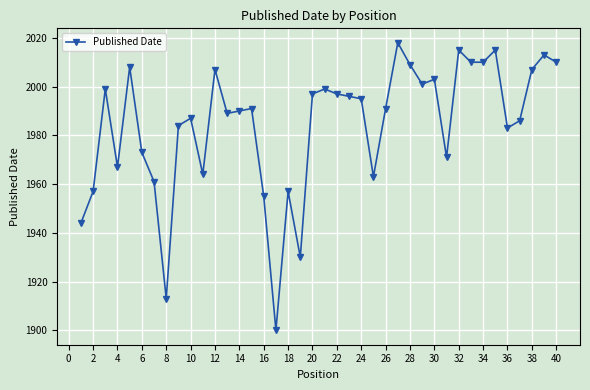

What is the average value?

1984